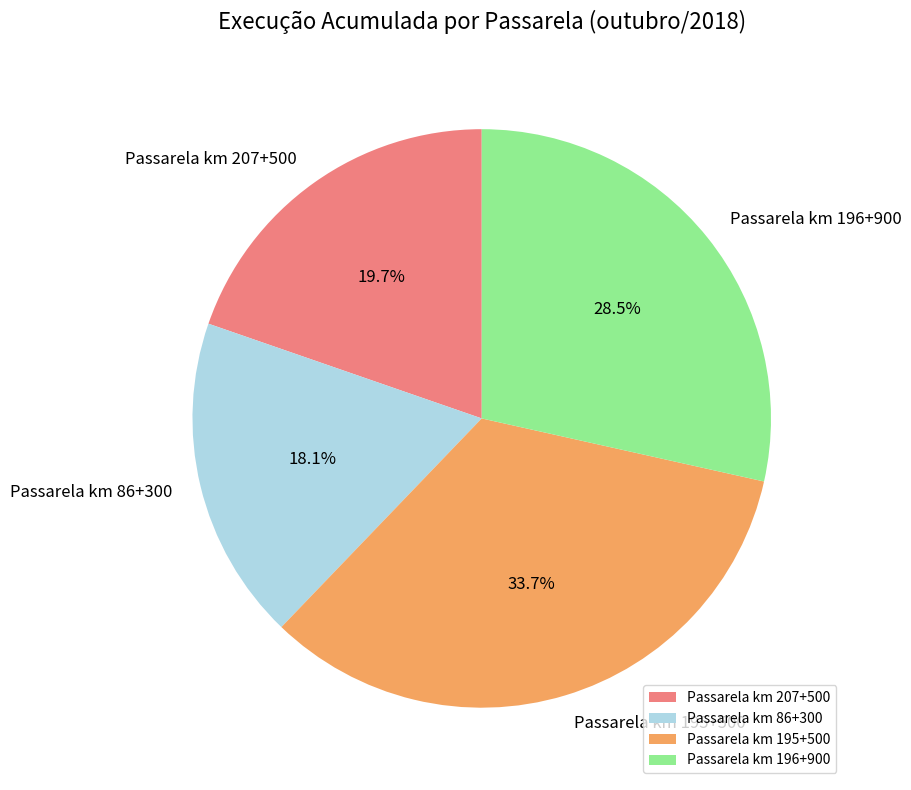

To the nearest percent, what is the difference between the Passarela km 207+500 and Passarela km 195+500 slice percentages?

14%